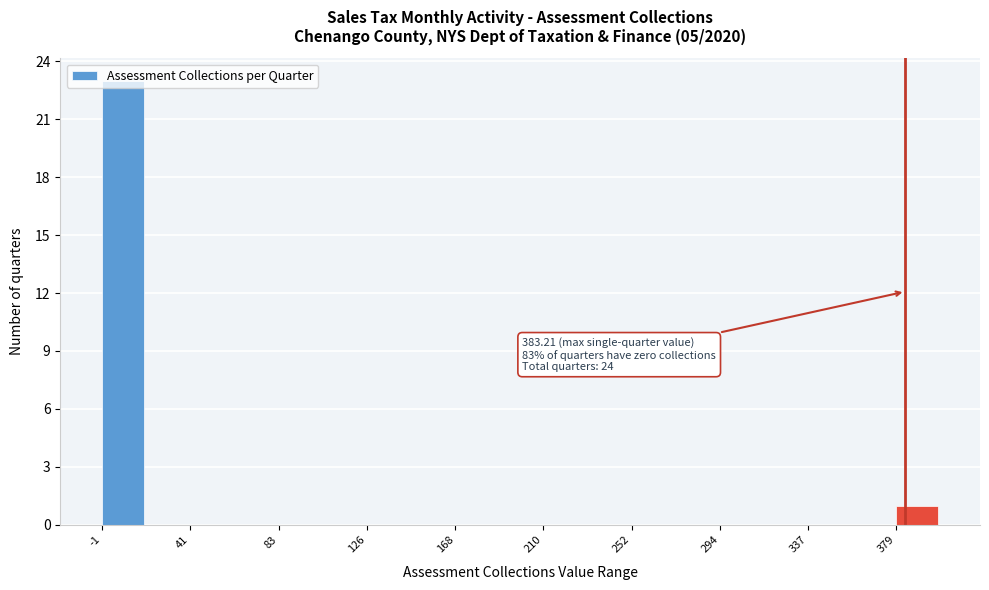

Over which range of the x-axis is the bar tallest?

0 to 20